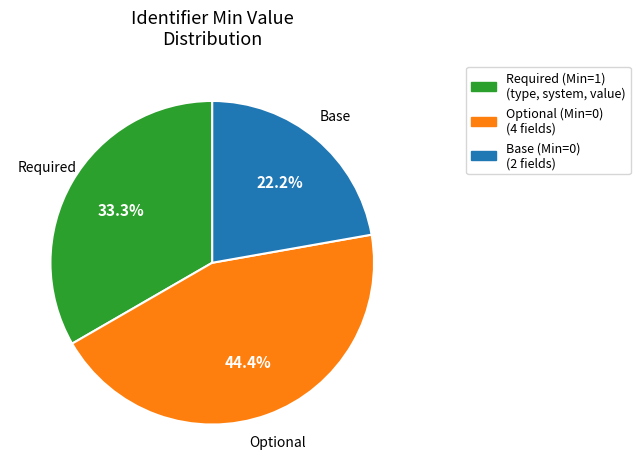

Is there any slice that represents more than half of the pie?

No